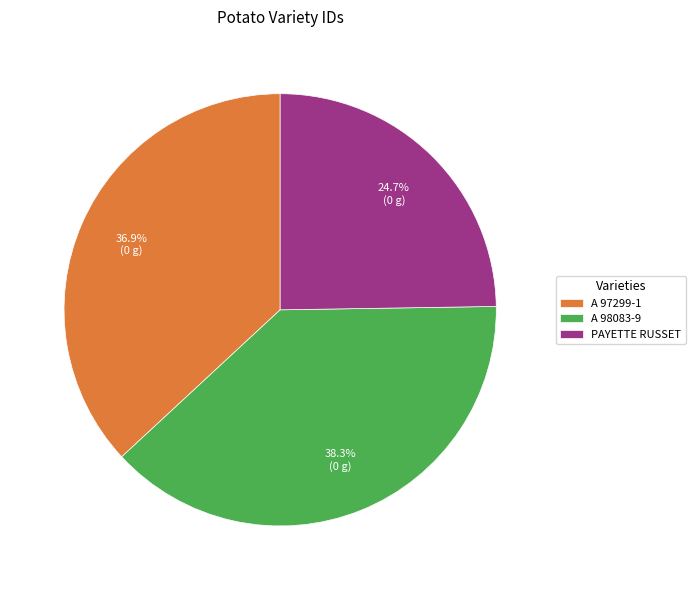

To the nearest percent, what is the difference between the A 97299-1 and A 98083-9 slice percentages?

1%